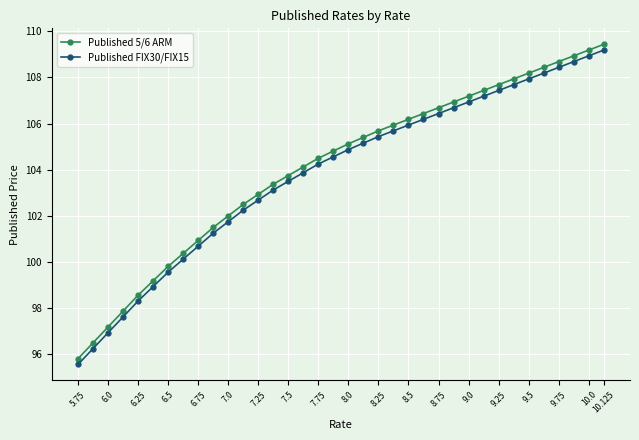

How many lines are shown in the chart?

2